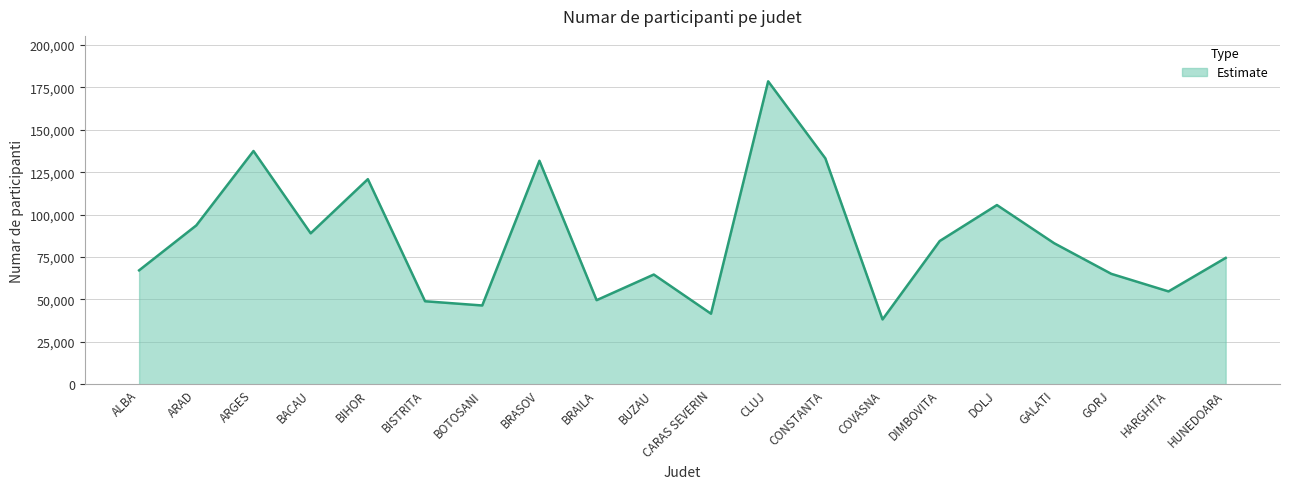

At which label does the data first exceed 83169?

ARAD